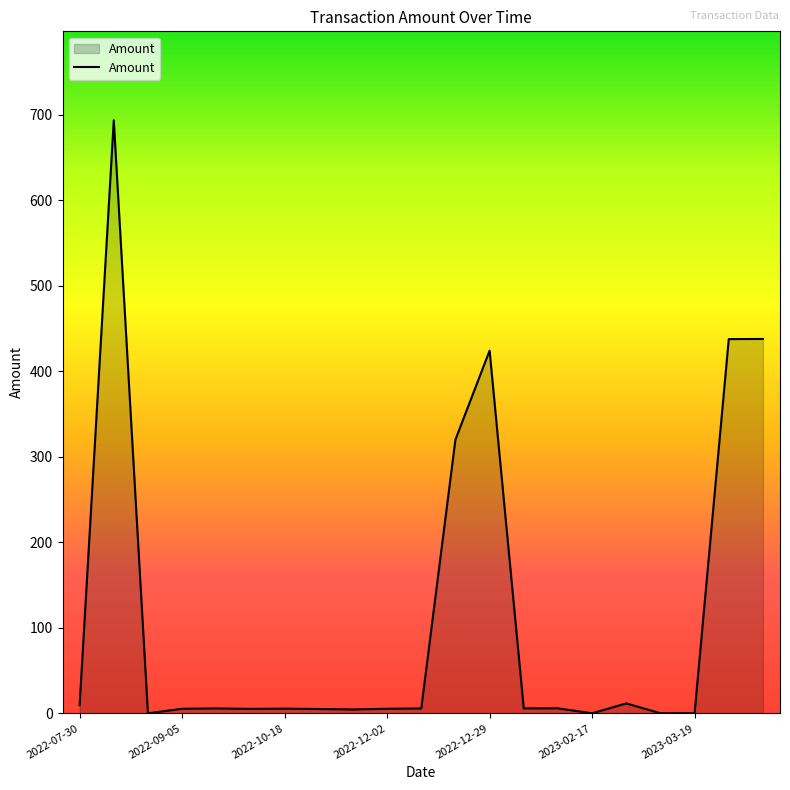

What is the greatest value displayed?

693.4